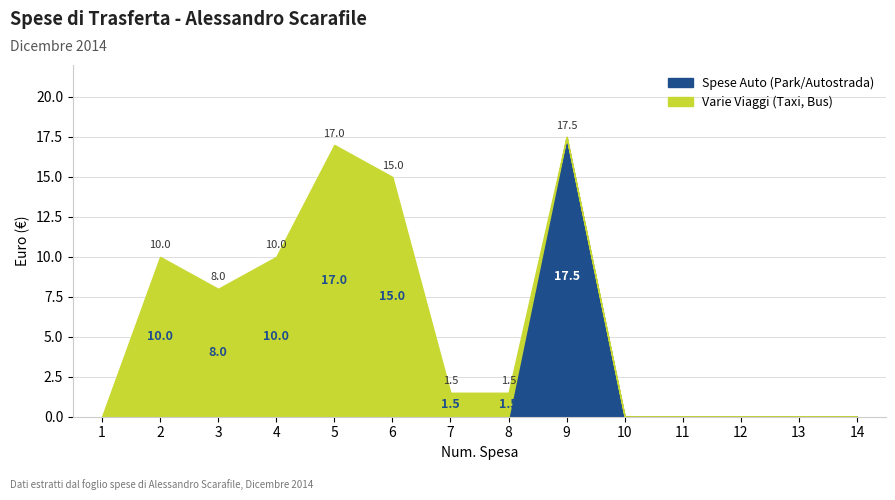

List the series in order of their peak value, highest first.

Spese Auto (Park/Autostrada), Varie Viaggi (Taxi, Bus)